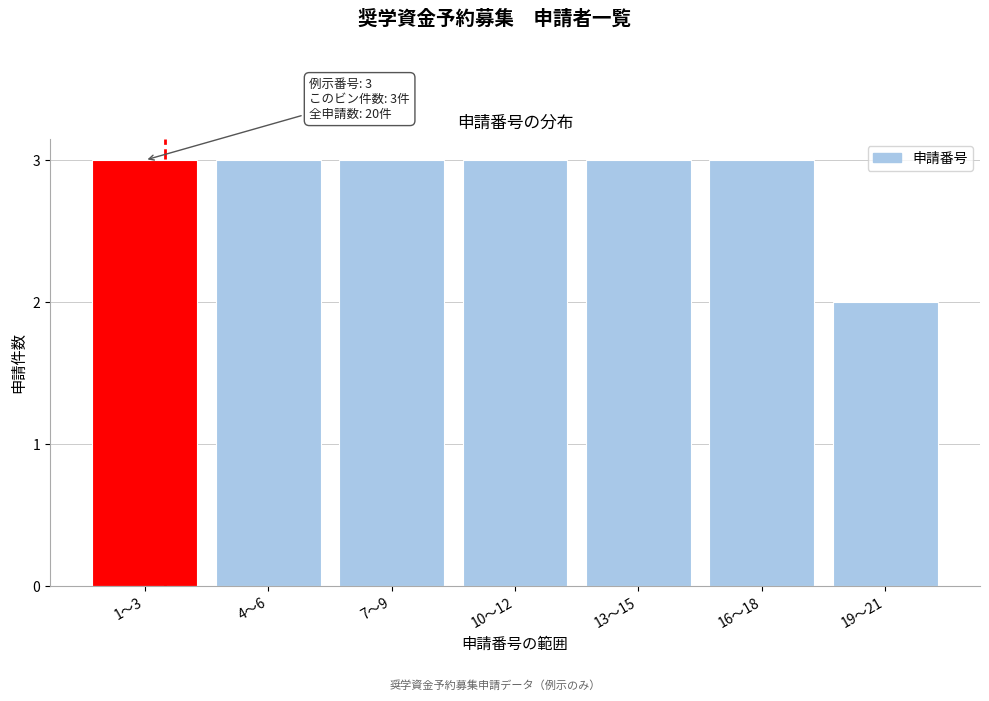

Reading left to right, transcribe all the data shown in this chart.

3	3	3	3	3	3	2